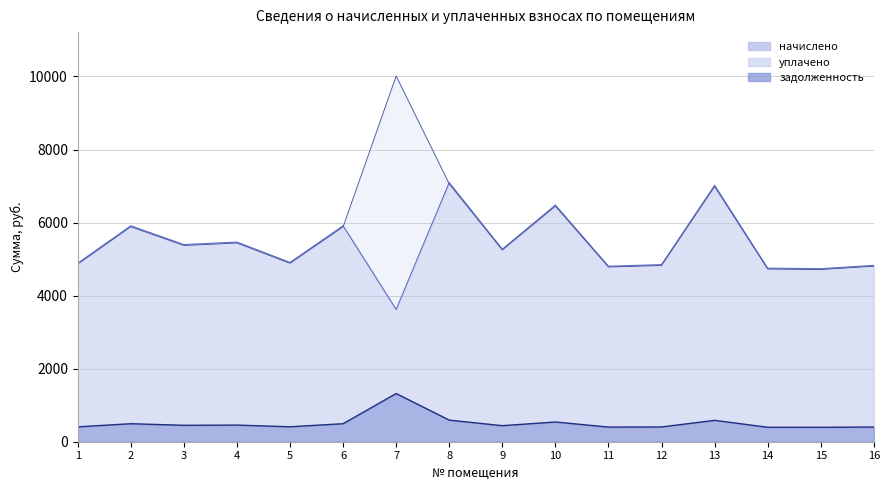

The value of начислено at 9 is 5272.7. True or false?

True